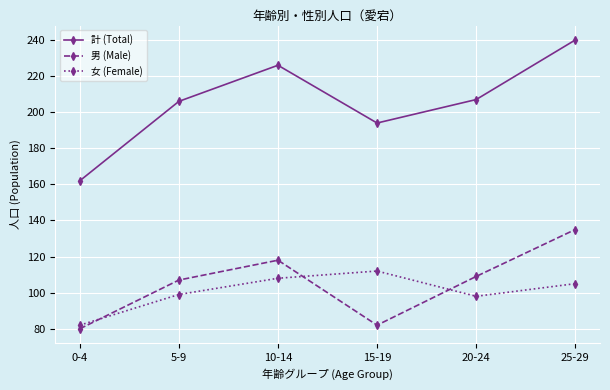

The 計 (Total) series shows 82 at 20-24. True or false?

False